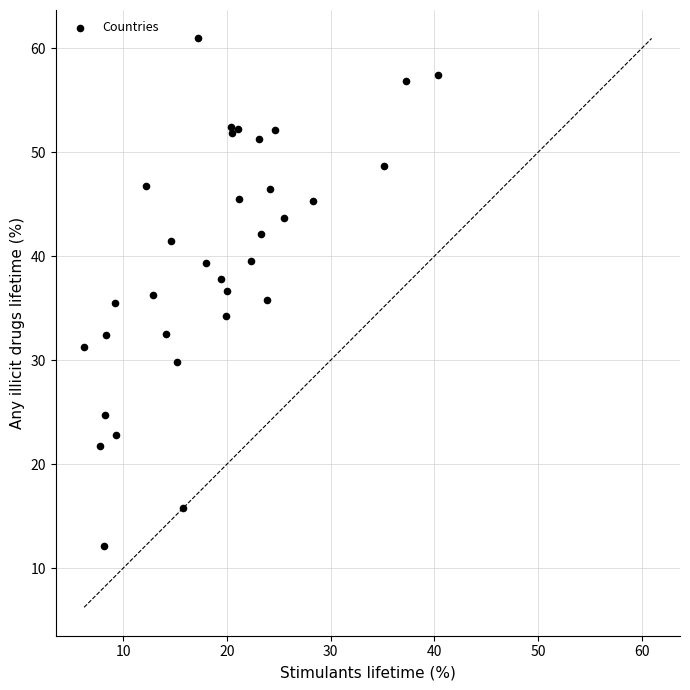

What is the range of Y values (max minus min)?

48.8